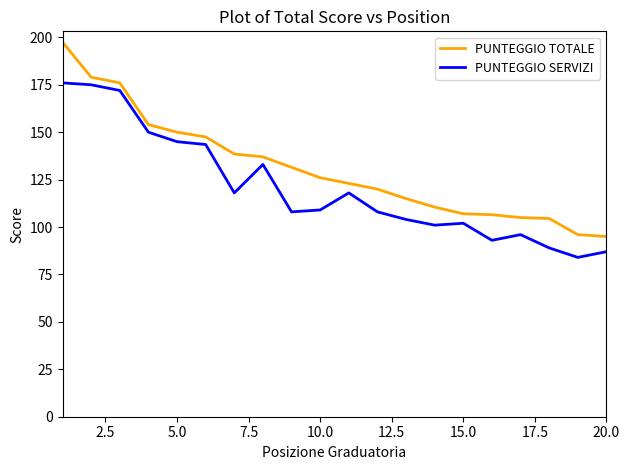

Which series has the widest spread of values?

PUNTEGGIO TOTALE